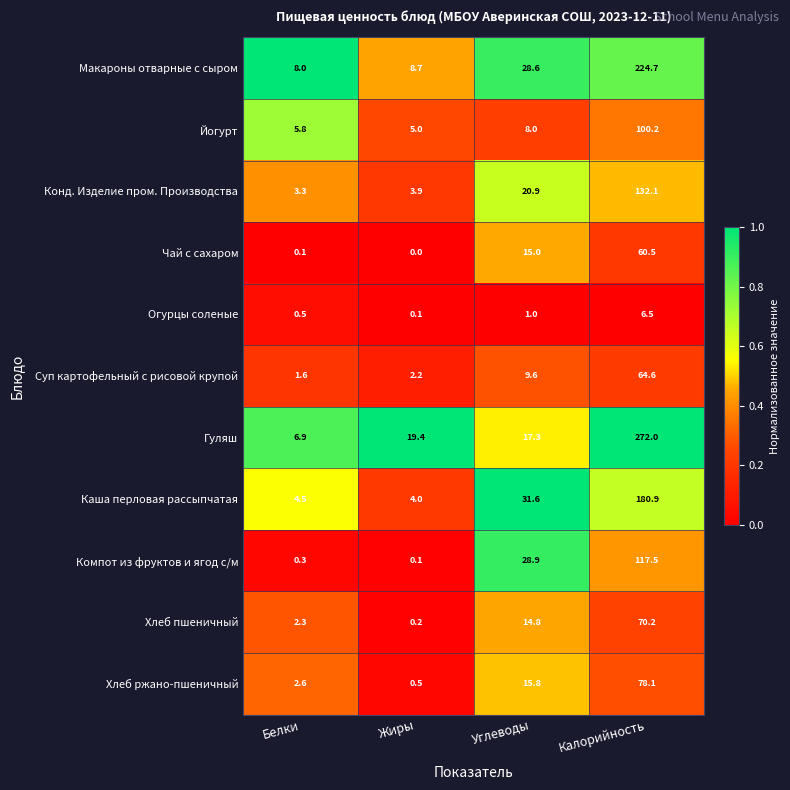

Which series has the largest range (max minus min)?

Гуляш